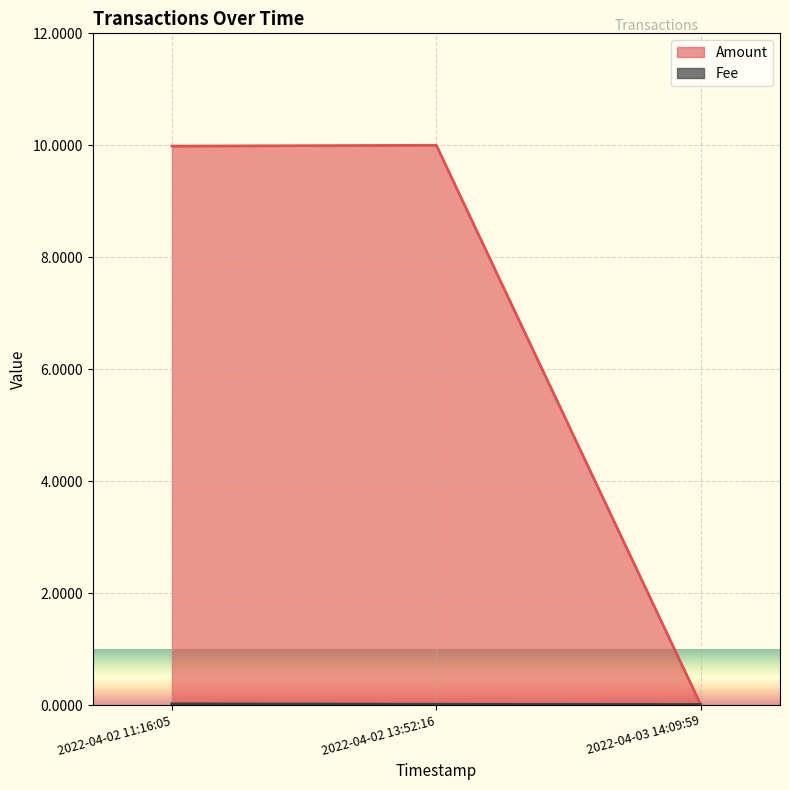

Which has a higher value, 2022-04-02 13:52:16 or 2022-04-03 14:09:59?

2022-04-02 13:52:16